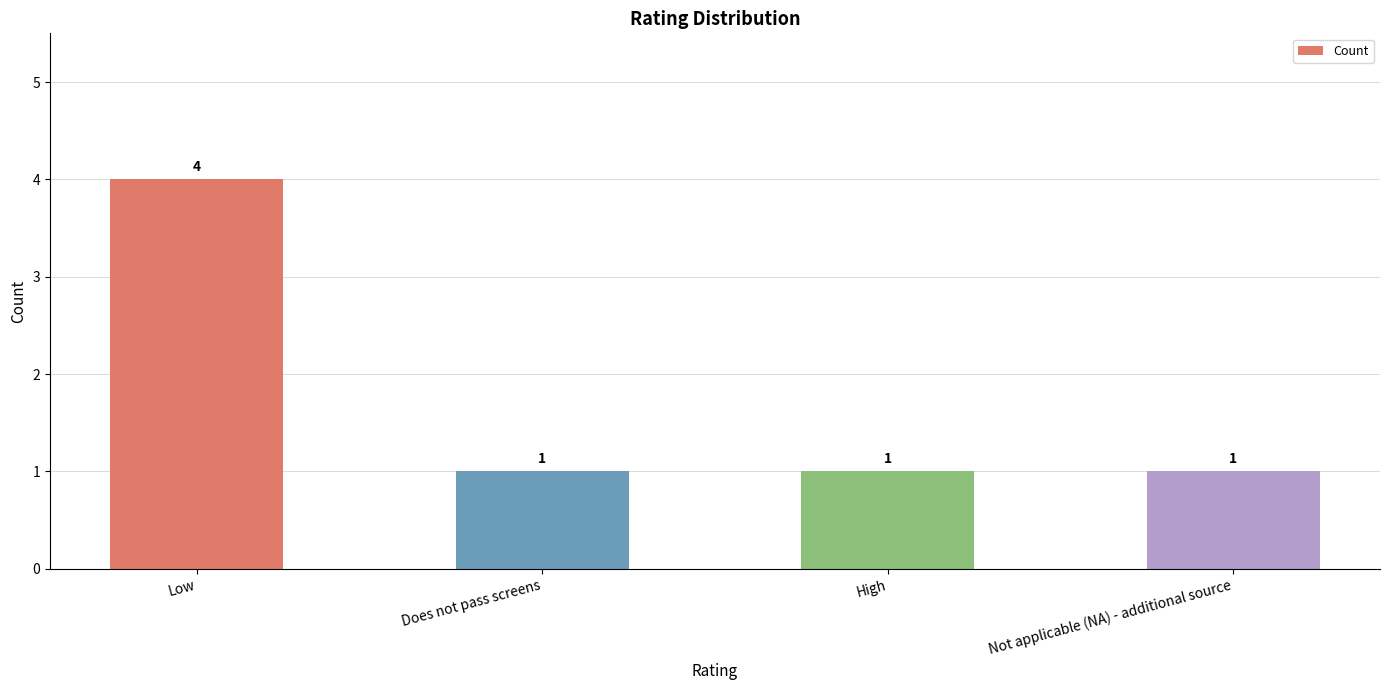

Reading left to right, list all the values displayed in this chart.

Low=4	Does not pass screens=1	High=1	Not applicable (NA) - additional source=1